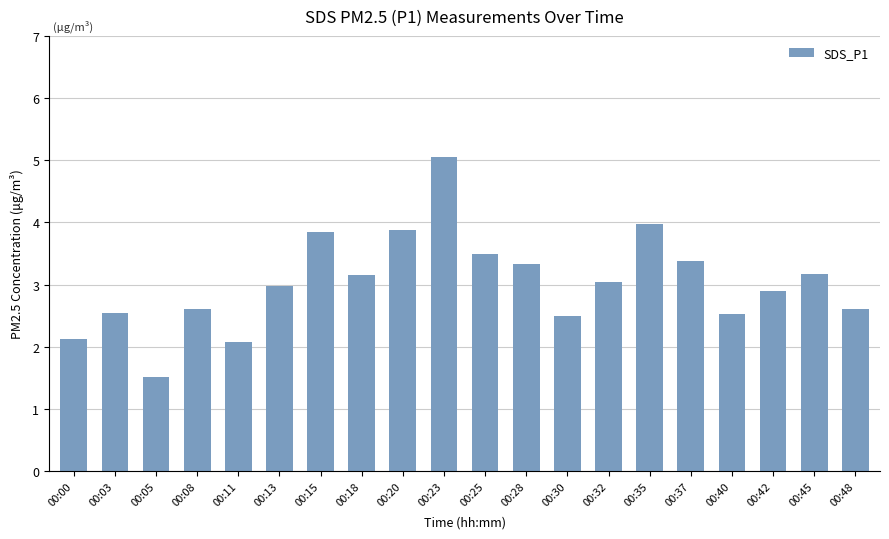

True or false: the data shows 3.9 at 00:20.

True